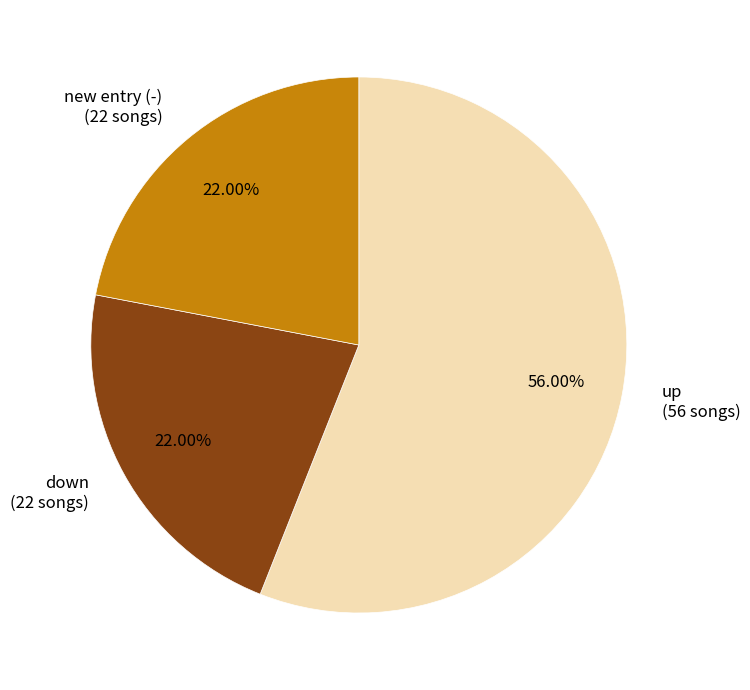

Is the sum of up (56 songs) and down (22 songs) greater than half?

Yes